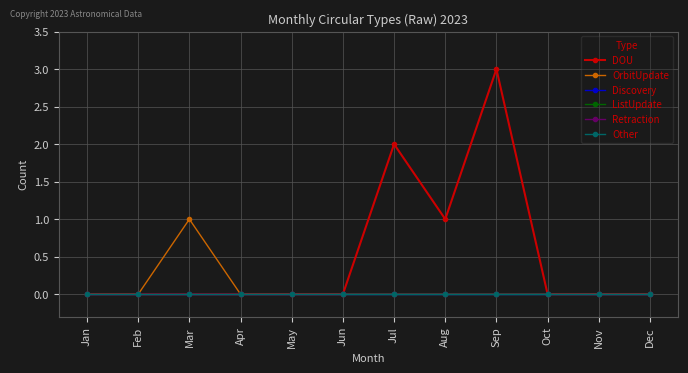

Which has a higher value, Aug or Nov?

Aug